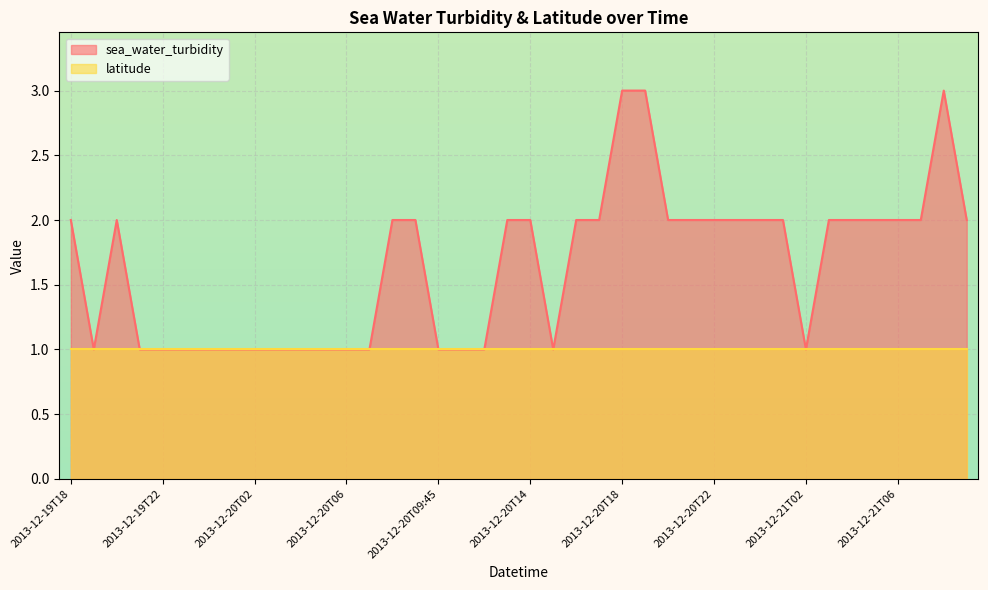

Reading left to right, transcribe all the data shown in this chart.

2013-12-19T18=2	2013-12-19T19=1	2013-12-19T20=2	2013-12-19T21=1	2013-12-19T22=1	2013-12-19T23=1	2013-12-20T00=1	2013-12-20T01=1	2013-12-20T02=1	2013-12-20T03=1	2013-12-20T04=1	2013-12-20T05=1	2013-12-20T06=1	2013-12-20T07=1	2013-12-20T08=2	2013-12-20T09=2	2013-12-20T09:45=1	2013-12-20T11=1	2013-12-20T12=1	2013-12-20T13=2	2013-12-20T14=2	2013-12-20T15=1	2013-12-20T16=2	2013-12-20T17=2	2013-12-20T18=3	2013-12-20T19=3	2013-12-20T20=2	2013-12-20T21=2	2013-12-20T22=2	2013-12-20T23=2	2013-12-21T00=2	2013-12-21T01=2	2013-12-21T02=1	2013-12-21T03=2	2013-12-21T04=2	2013-12-21T05=2	2013-12-21T06=2	2013-12-21T07=2	2013-12-21T08=3	2013-12-21T09=2